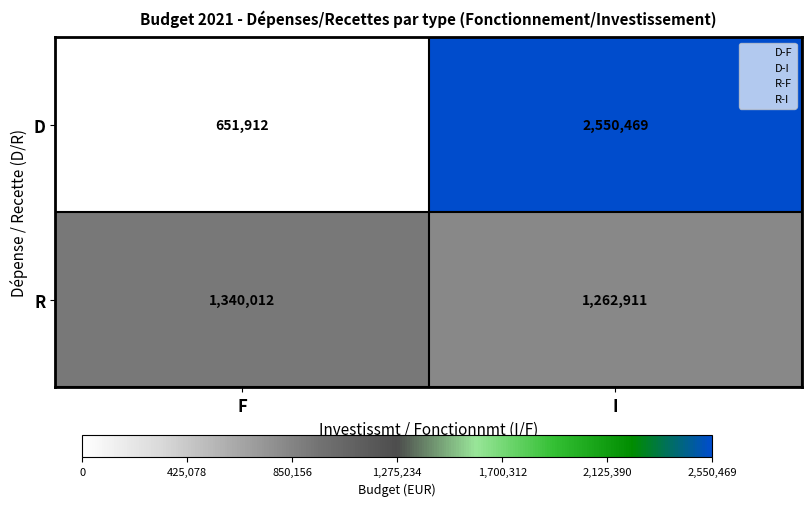

Count the number of data series in this chart.

2